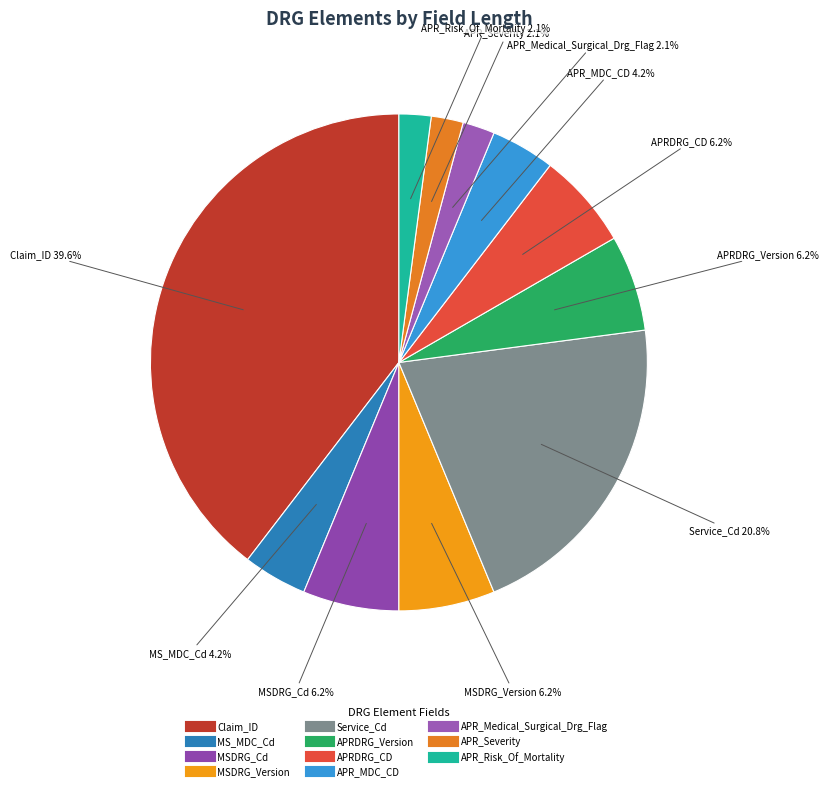

How much of the chart is everything except APR_Risk_Of_Mortality?

97.9%